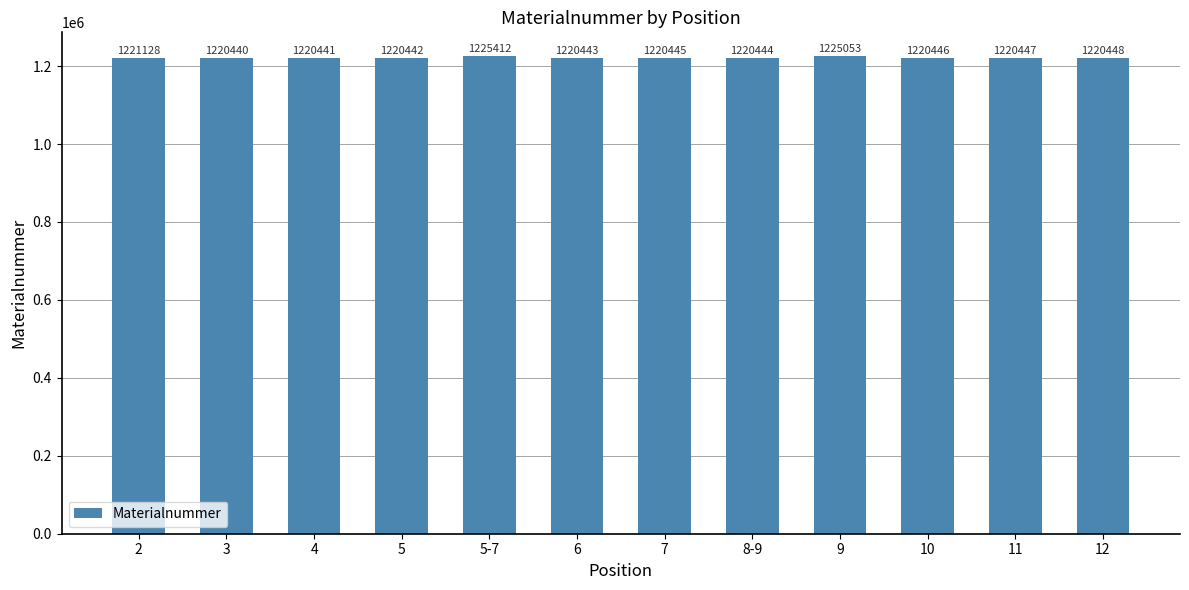

Between 5-7 and 2, which is larger?

5-7